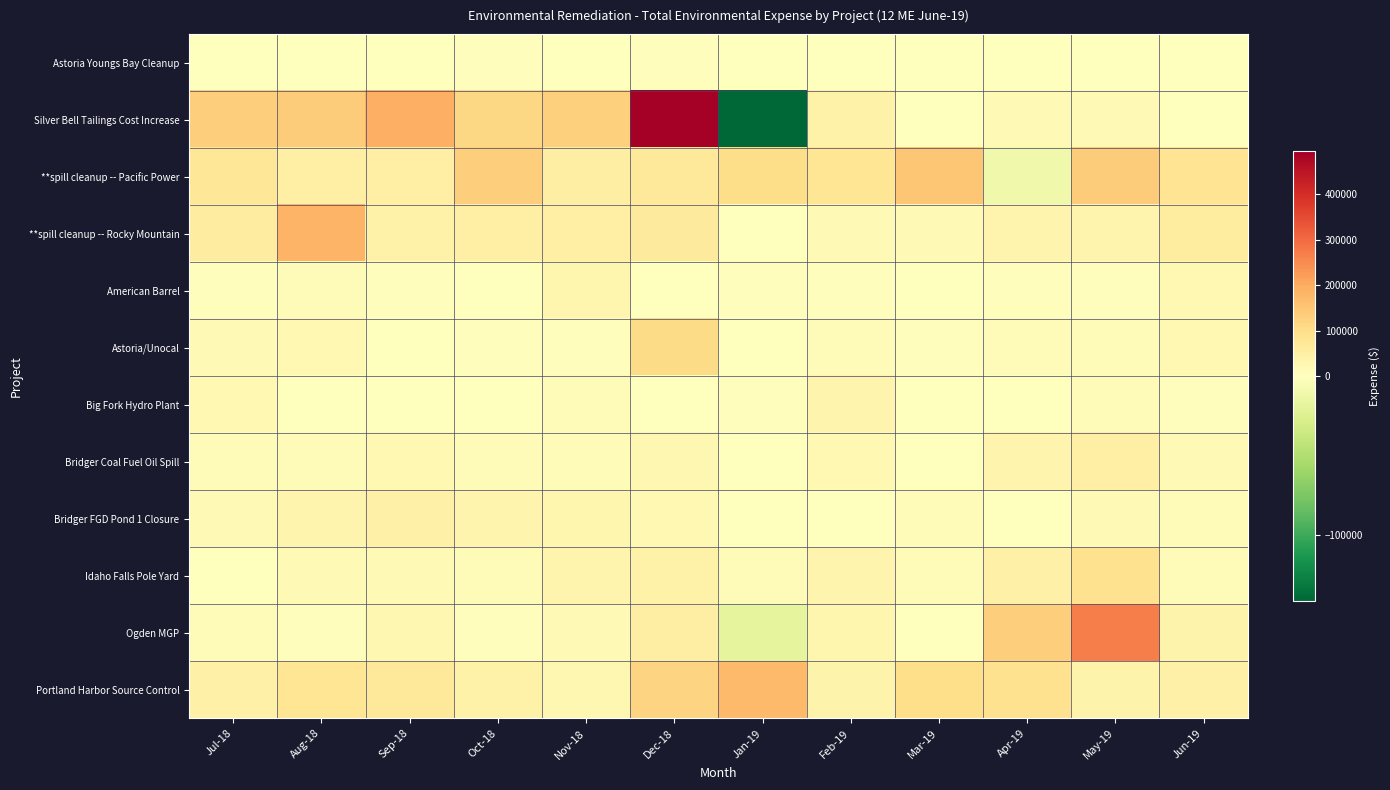

What is the total value across all series at Nov-18?

387629.6